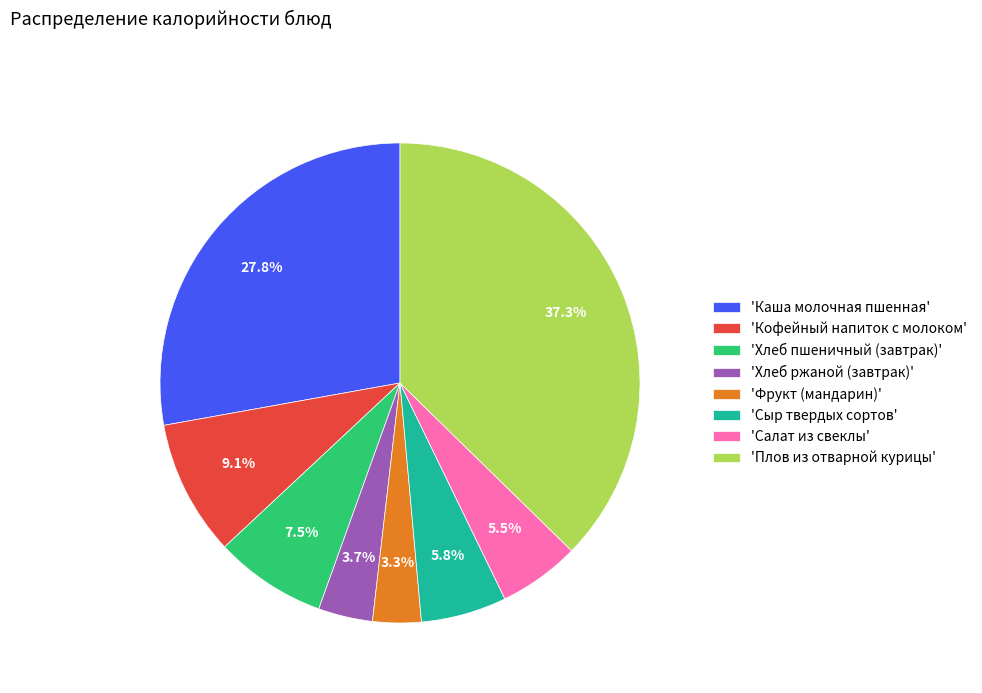

Count the number of slices in the pie.

8